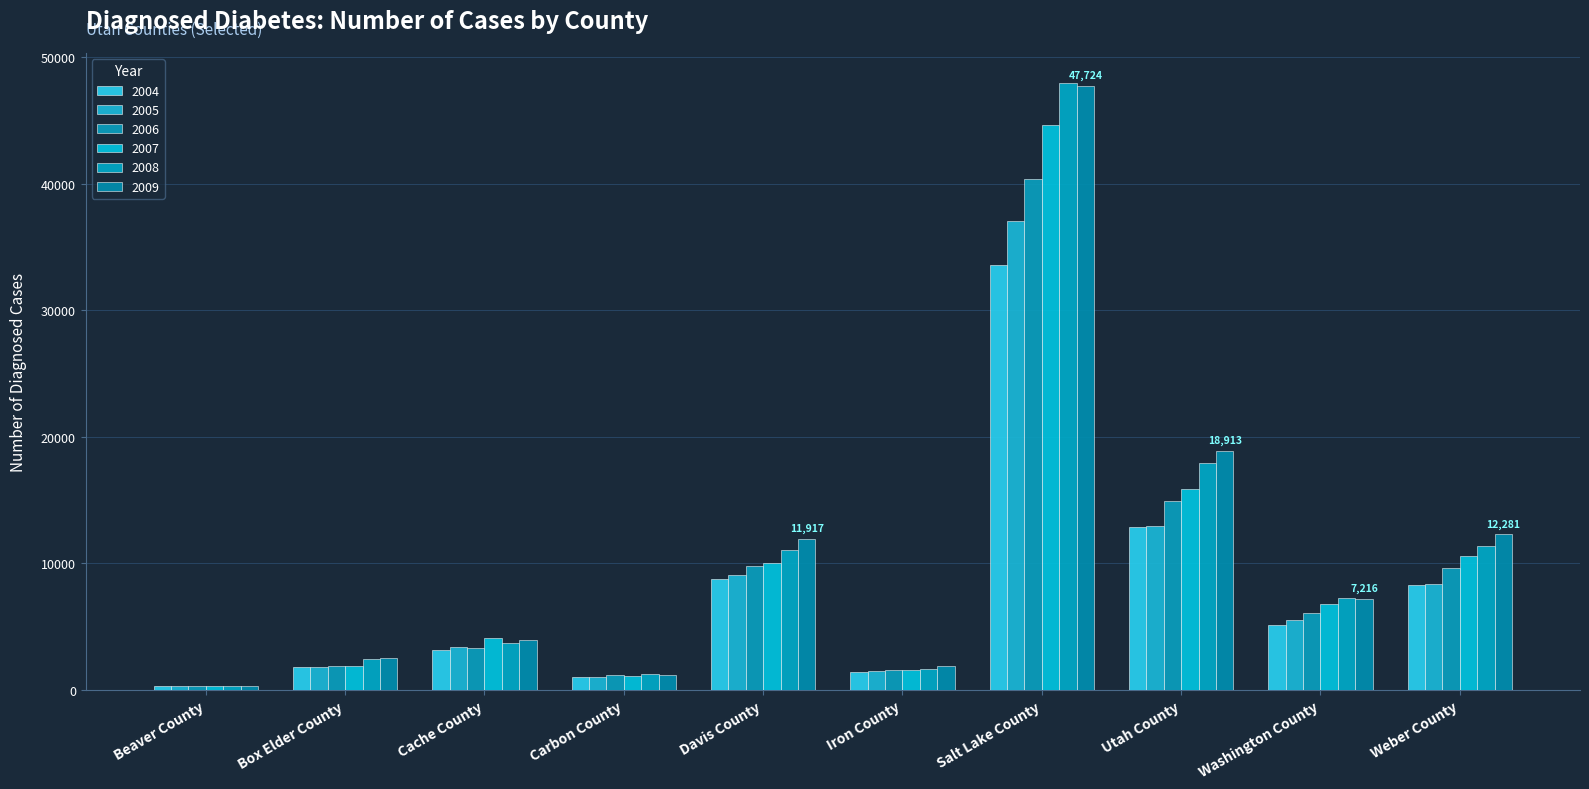

Reading left to right, what are all the values shown in this chart?

2004: 277.0	1808.0	3110.0	984.0	8786.0	1439.0	33590.0	12900.0	5098.0	8315.0
2005: 281.0	1792.0	3347.0	988.0	9059.0	1458.0	37070.0	12910.0	5521.0	8359.0
2006: 280.0	1854.0	3310.0	1145.0	9763.0	1568.0	40370.0	14890.0	6046.0	9596.0
2007: 280.9	1903.0	4098.0	1117.0	10060.0	1536.0	44660.0	15860.0	6771.0	10580.0
2008: 306.6	2413.0	3737.0	1217.0	11030.0	1624.0	47930.0	17900.0	7224.0	11360.0
2009: 340.0	2478.0	3978.0	1209.0	11917.0	1913.0	47724.0	18913.0	7216.0	12281.0